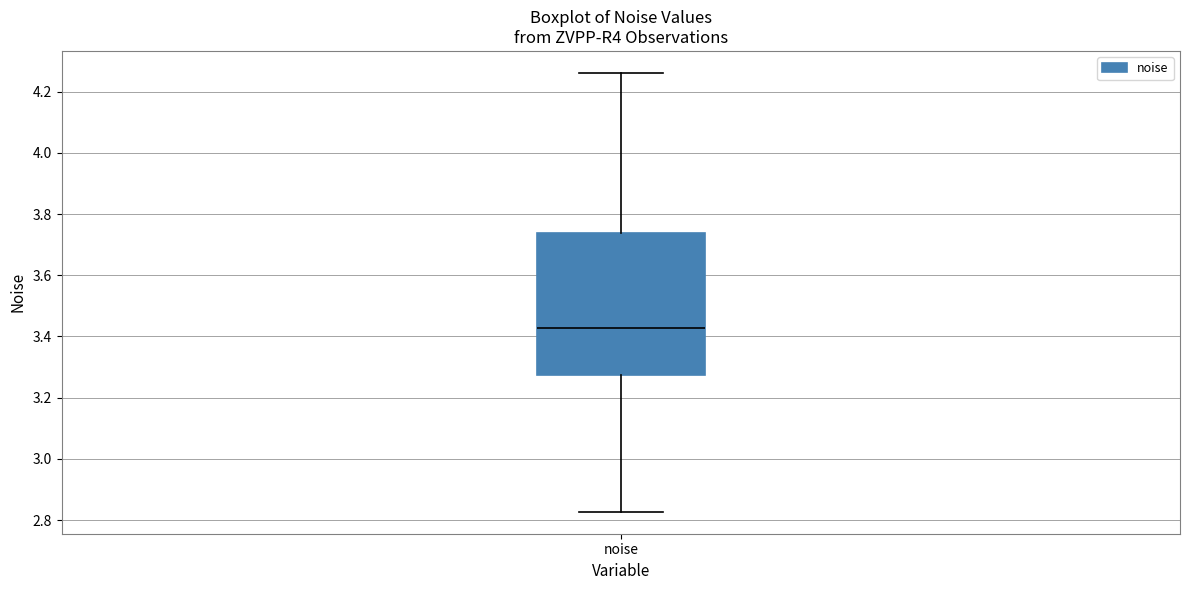

Where is the lower edge of the box for noise on the y-axis? The values are not printed on the chart, so give them approximately, as read against the axis.

3.28